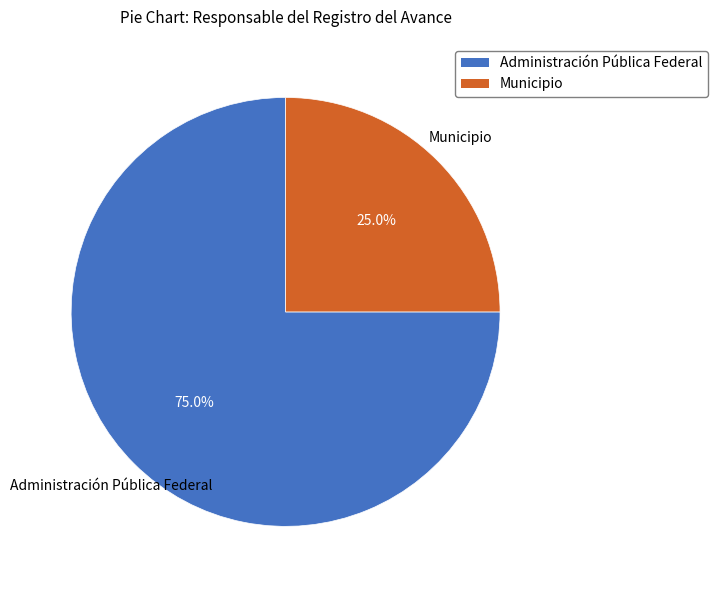

To the nearest percent, what is the combined percentage of Municipio and Administración Pública Federal?

100%